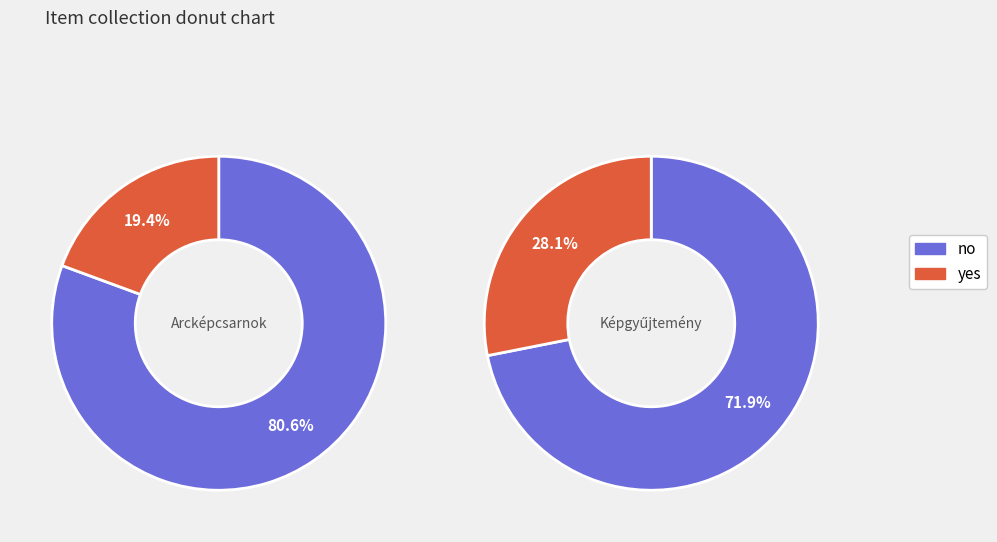

To the nearest percent, what is the average slice percentage?

50%